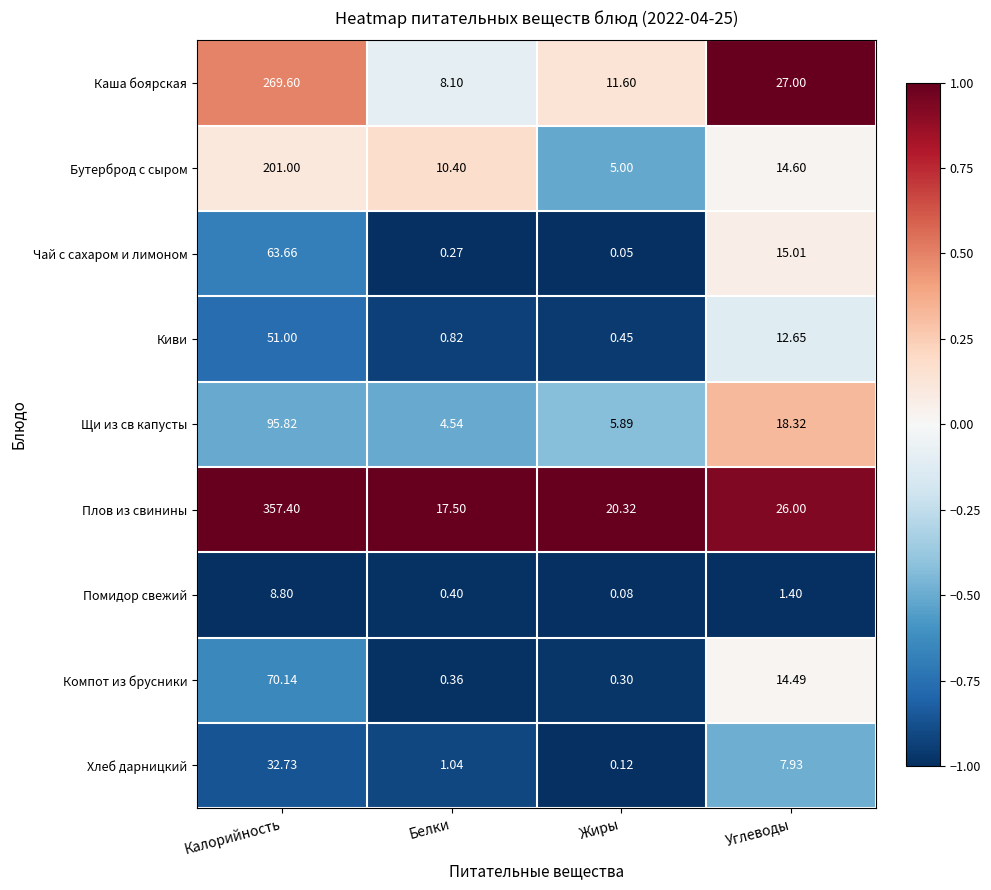

At which category does the chart reach its minimum across all series?

Жиры